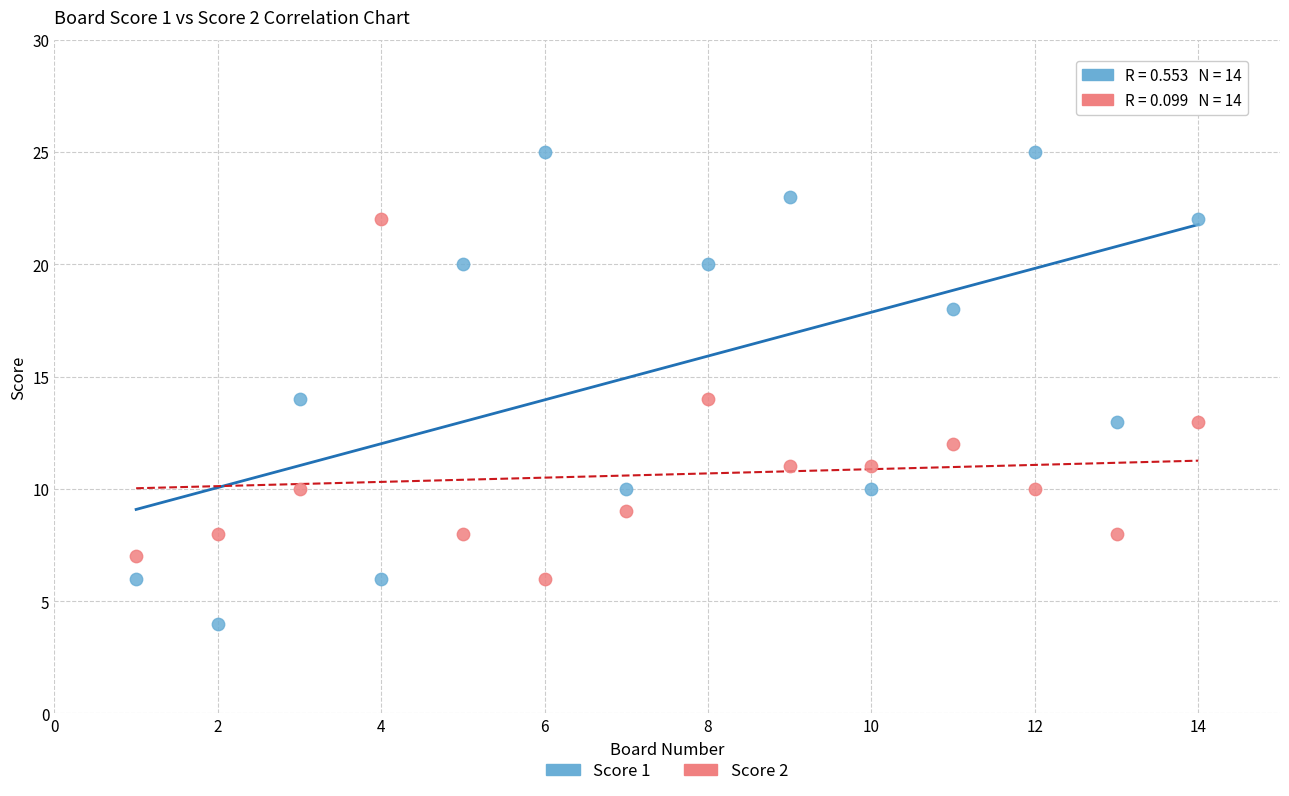

Which series reaches the minimum Y coordinate?

Score 1